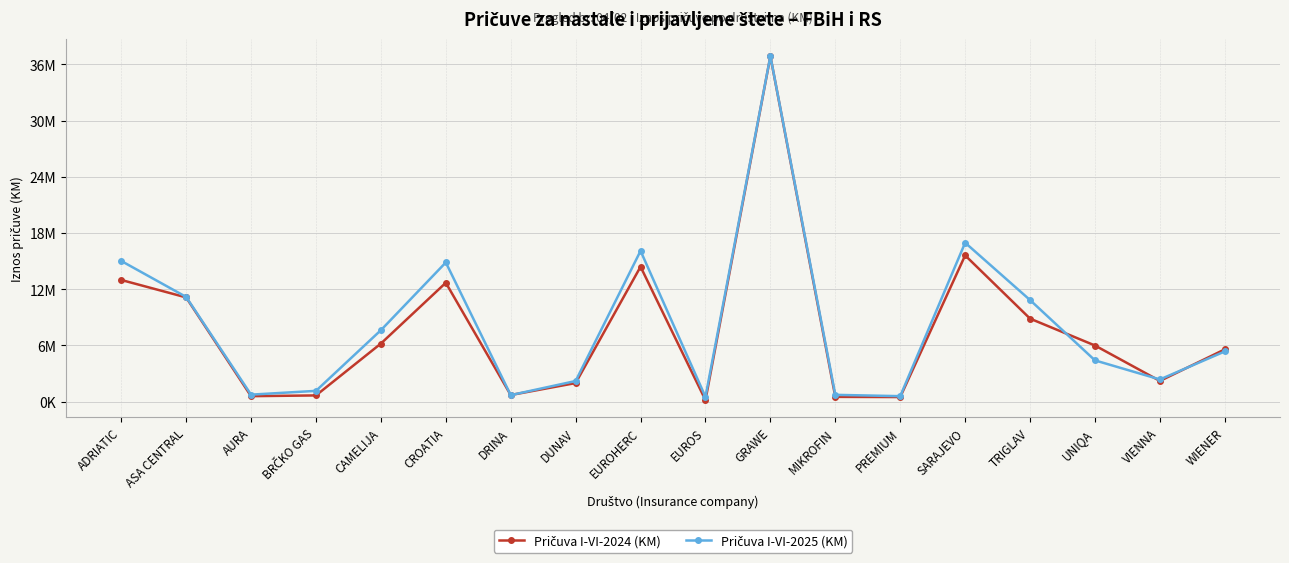

True or false: Pričuva I-VI-2024 (KM) and Pričuva I-VI-2025 (KM) intersect in this chart.

True